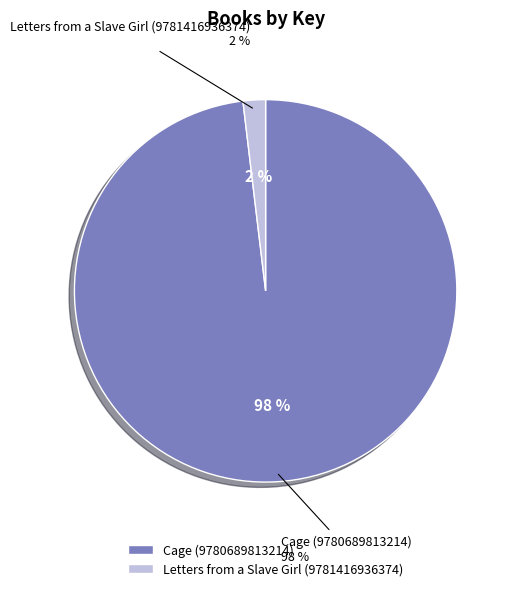

What is the majority slice?

Cage (9780689813214)